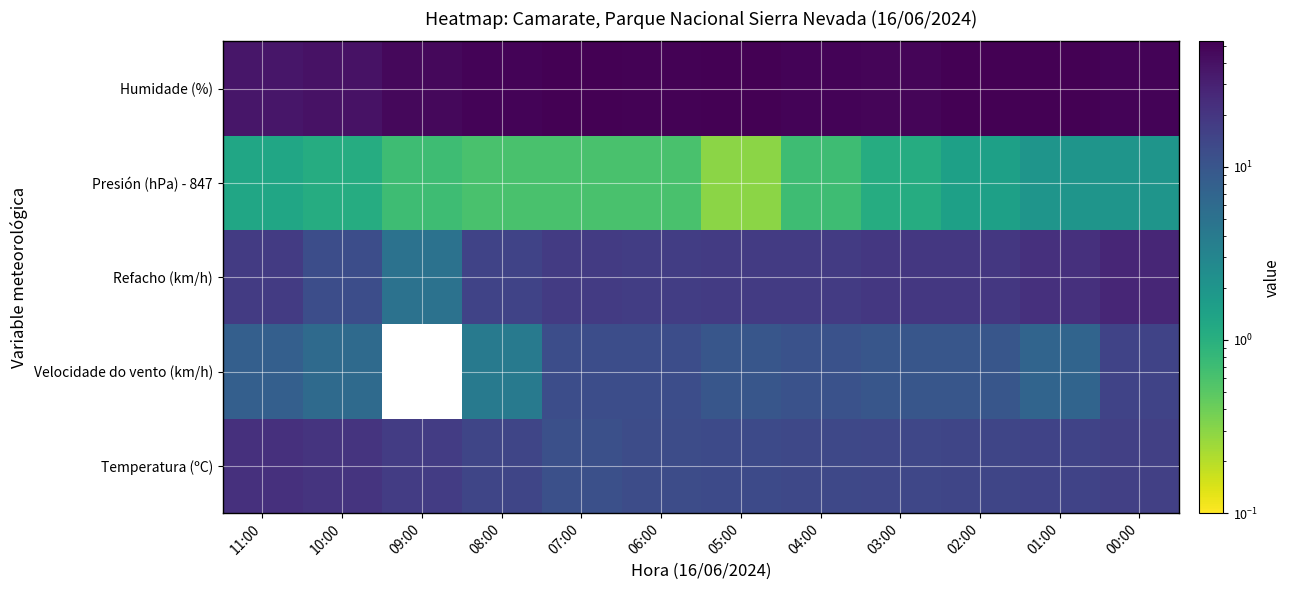

Reading left to right, extract all data points from this chart.

Temperatura (ºC): 11:00=22.0	10:00=20.5	09:00=17.3	08:00=14.4	07:00=11.6	06:00=12.3	05:00=12.9	04:00=13.5	03:00=14.1	02:00=14.4	01:00=14.9	00:00=16.0
Velocidade do vento (km/h): 11:00=8.0	10:00=6.0	09:00=0.0	08:00=4.0	07:00=12.0	06:00=12.0	05:00=10.0	04:00=11.0	03:00=10.0	02:00=10.0	01:00=7.0	00:00=15.0
Refacho (km/h): 11:00=18.0	10:00=12.0	09:00=5.0	08:00=15.0	07:00=18.0	06:00=17.0	05:00=18.0	04:00=18.0	03:00=19.0	02:00=19.0	01:00=22.0	00:00=27.0
Presión (hPa) - 847: 11:00=1.3	10:00=1.1	09:00=0.7	08:00=0.6	07:00=0.6	06:00=0.6	05:00=0.3	04:00=0.7	03:00=1.1	02:00=1.5	01:00=2.0	00:00=2.0
Humidade (%): 11:00=36.0	10:00=39.0	09:00=46.0	08:00=50.0	07:00=52.0	06:00=51.0	05:00=52.0	04:00=50.0	03:00=49.0	02:00=53.0	01:00=53.0	00:00=50.0